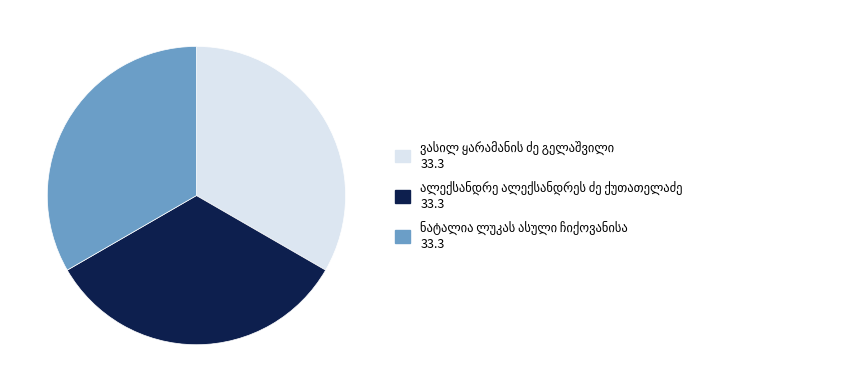

Does any single category account for the majority?

No